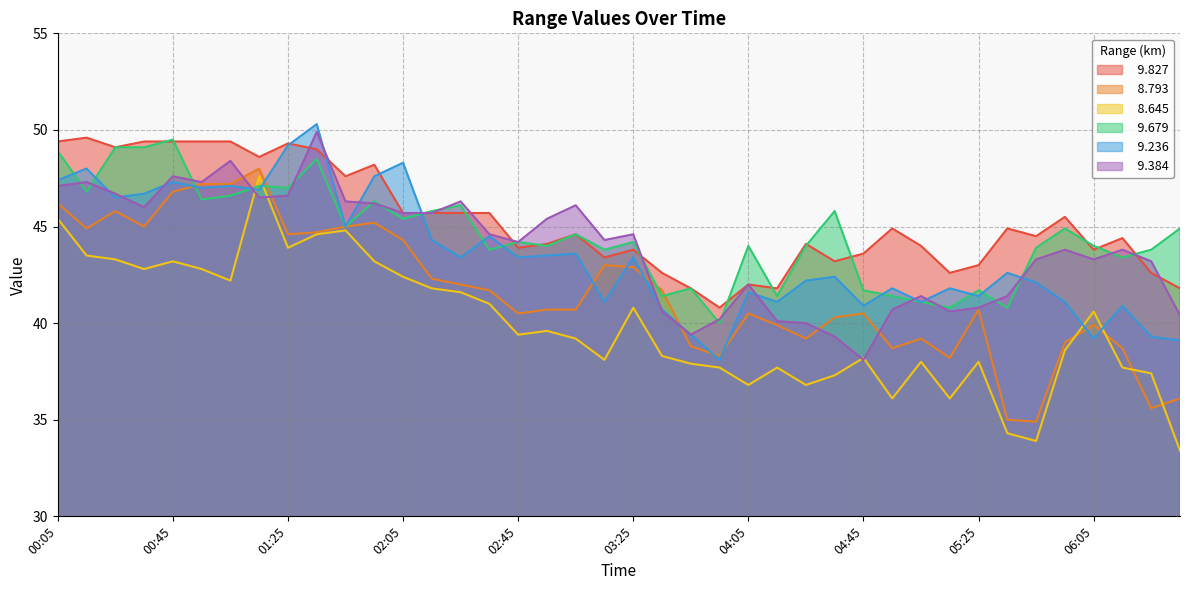

Rank the categories by   8.645 value from lowest to highest.

06:35, 05:45, 05:35, 04:55, 05:15, 04:05, 04:25, 04:35, 06:25, 03:55, 04:15, 06:15, 03:45, 05:05, 05:25, 03:15, 04:45, 03:35, 05:55, 03:05, 02:45, 02:55, 06:05, 03:25, 02:35, 02:25, 02:15, 01:05, 02:05, 00:35, 00:55, 00:45, 01:55, 00:25, 00:15, 01:25, 01:35, 01:45, 00:05, 01:15